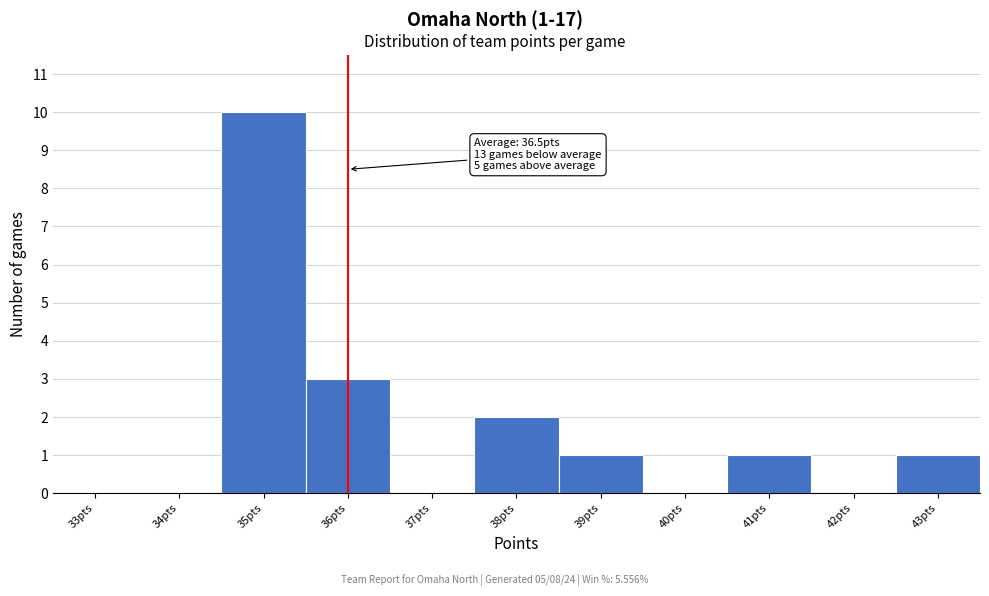

Reading left to right, what are all the values shown in this chart?

33pts=0	34pts=0	35pts=10	36pts=3	37pts=0	38pts=2	39pts=1	40pts=0	41pts=1	42pts=0	43pts=1